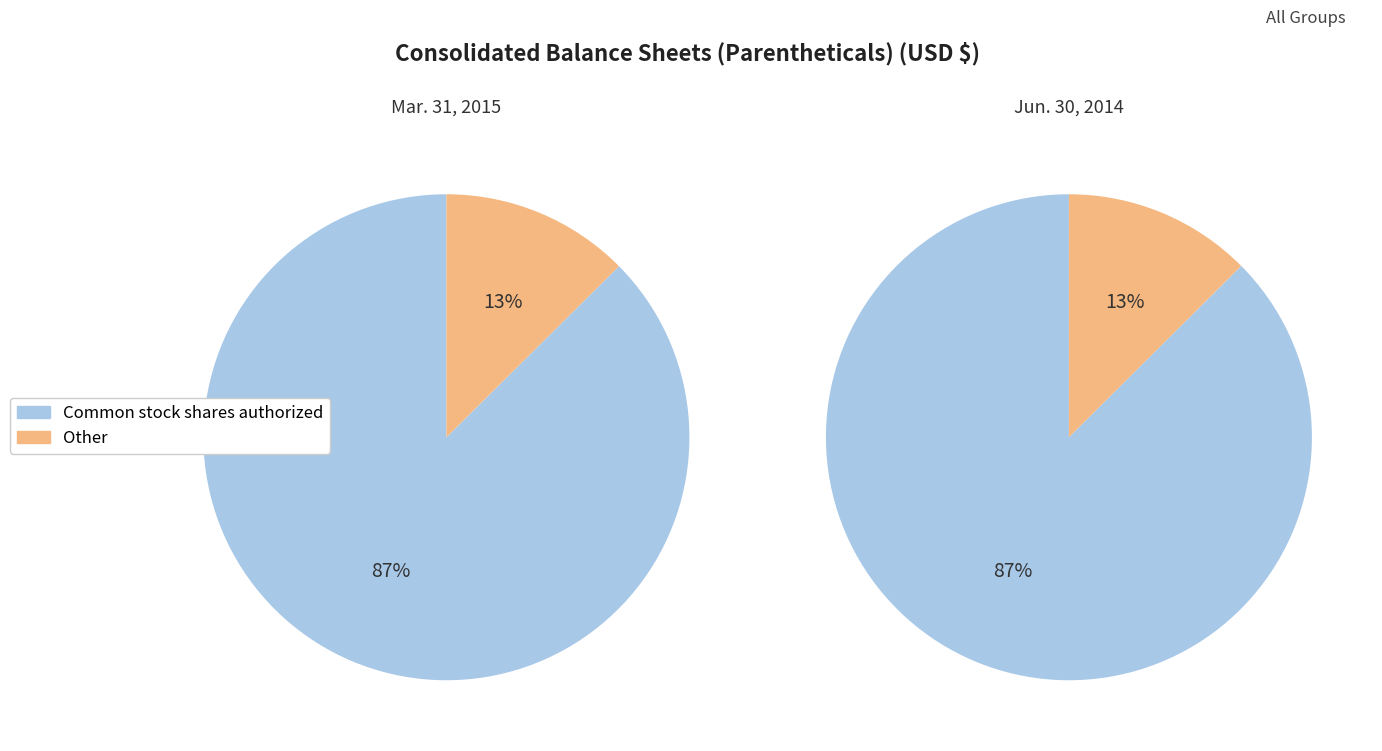

The Series A Preferred shares outstanding slice represents 10% of the pie. True or false?

False